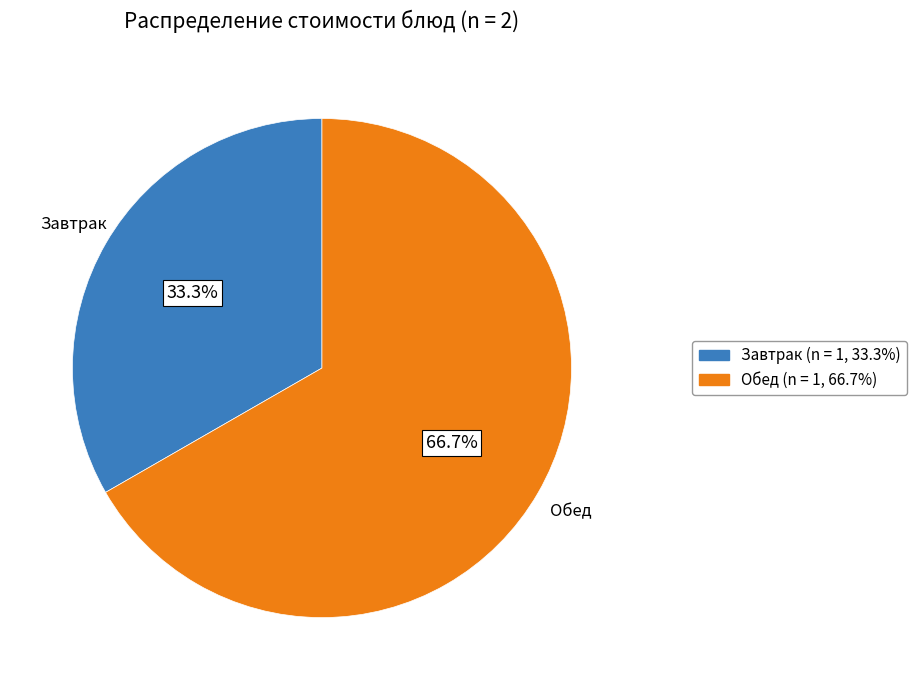

Is there any slice that represents more than half of the pie?

Yes